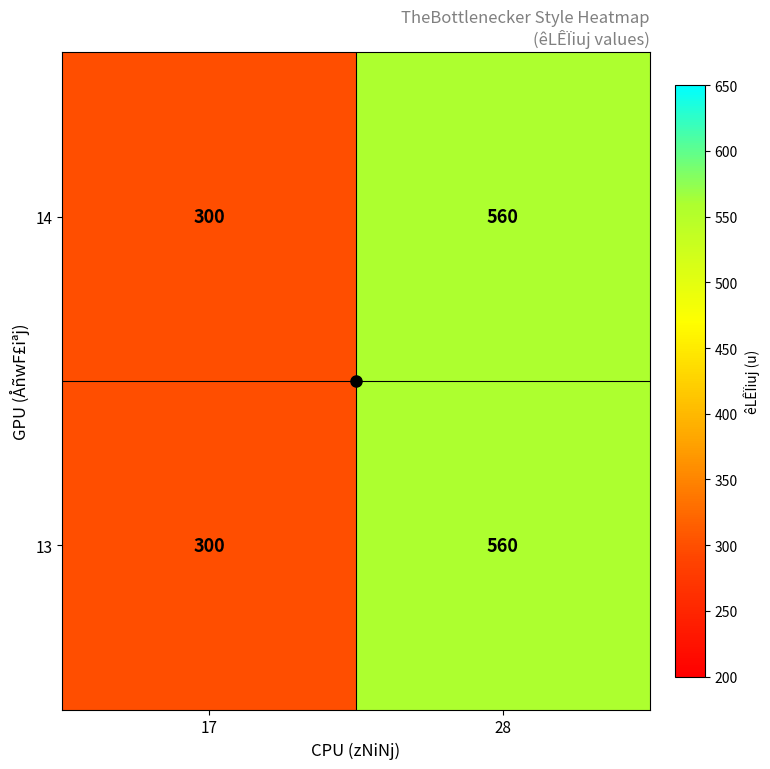

The value of 13 at 28 is 146. True or false?

False